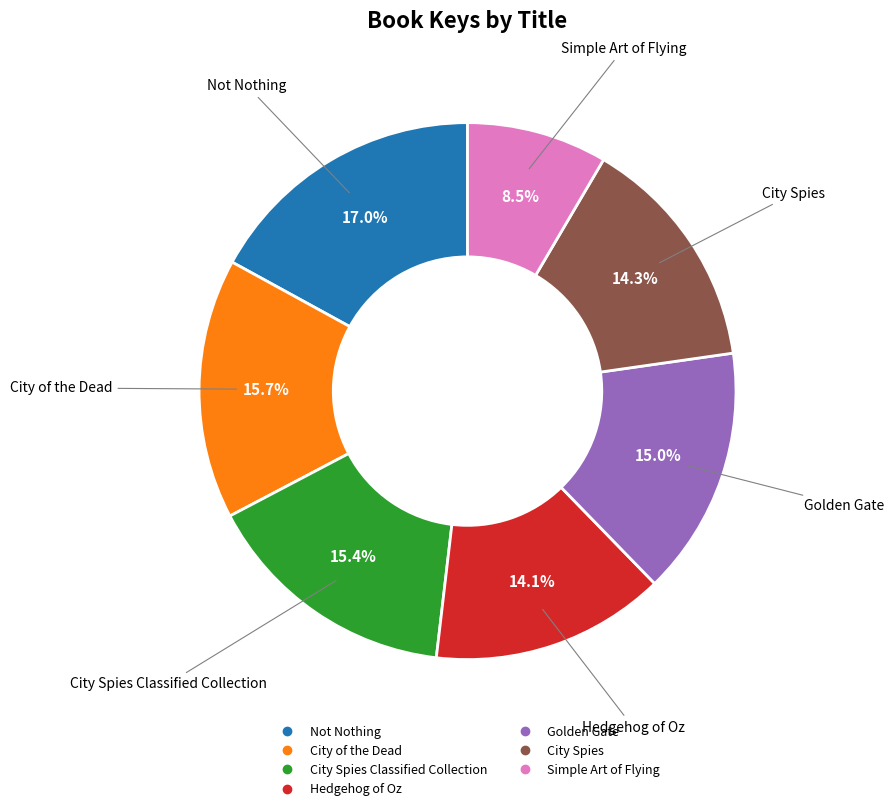

Is there a majority slice in this chart?

No